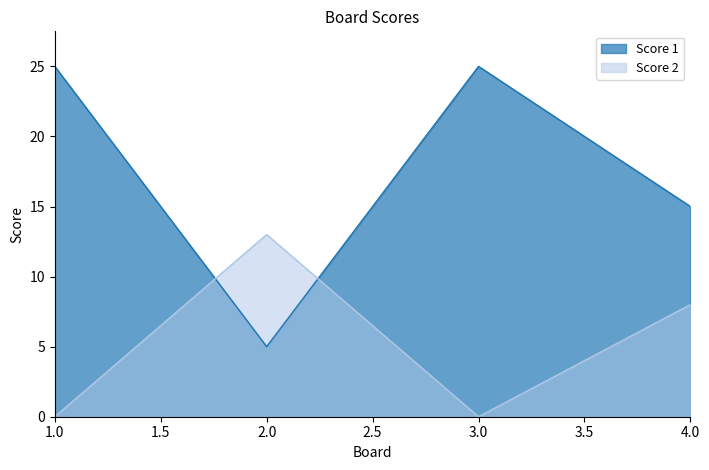

Reading right to left, extract all data points from this chart.

Score 1: 4.0=15	3.0=25	2.0=5	1.0=25
Score 2: 4.0=8	3.0=0	2.0=13	1.0=0